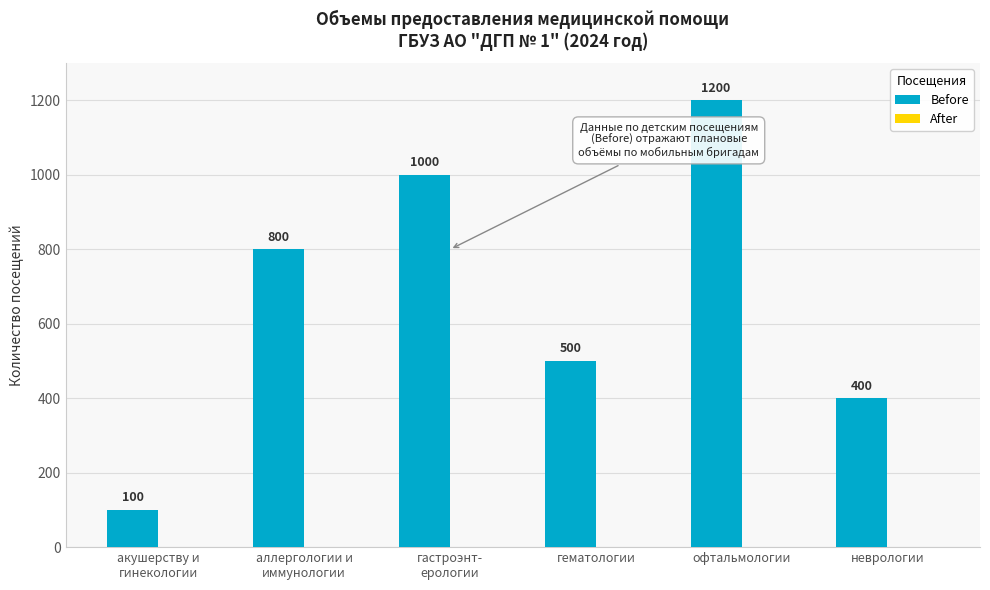

Is it true that the value at гематологии is 500?

True